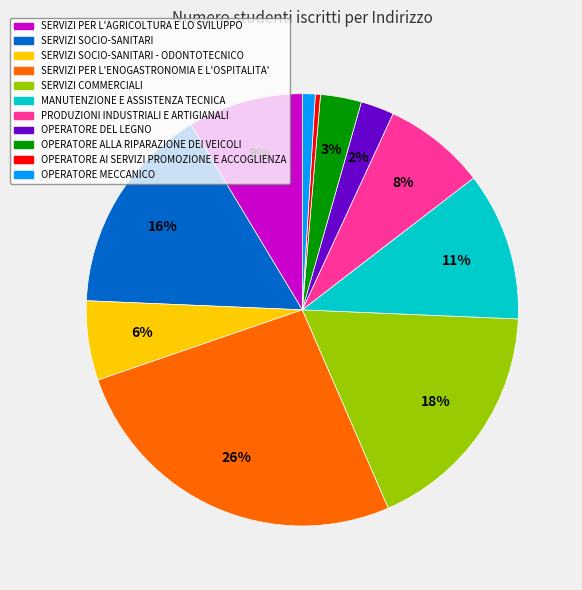

What is the ratio of the value at SERVIZI PER L'AGRICOLTURA E LO SVILUPPO to the value at MANUTENZIONE E ASSISTENZA TECNICA?

0.8